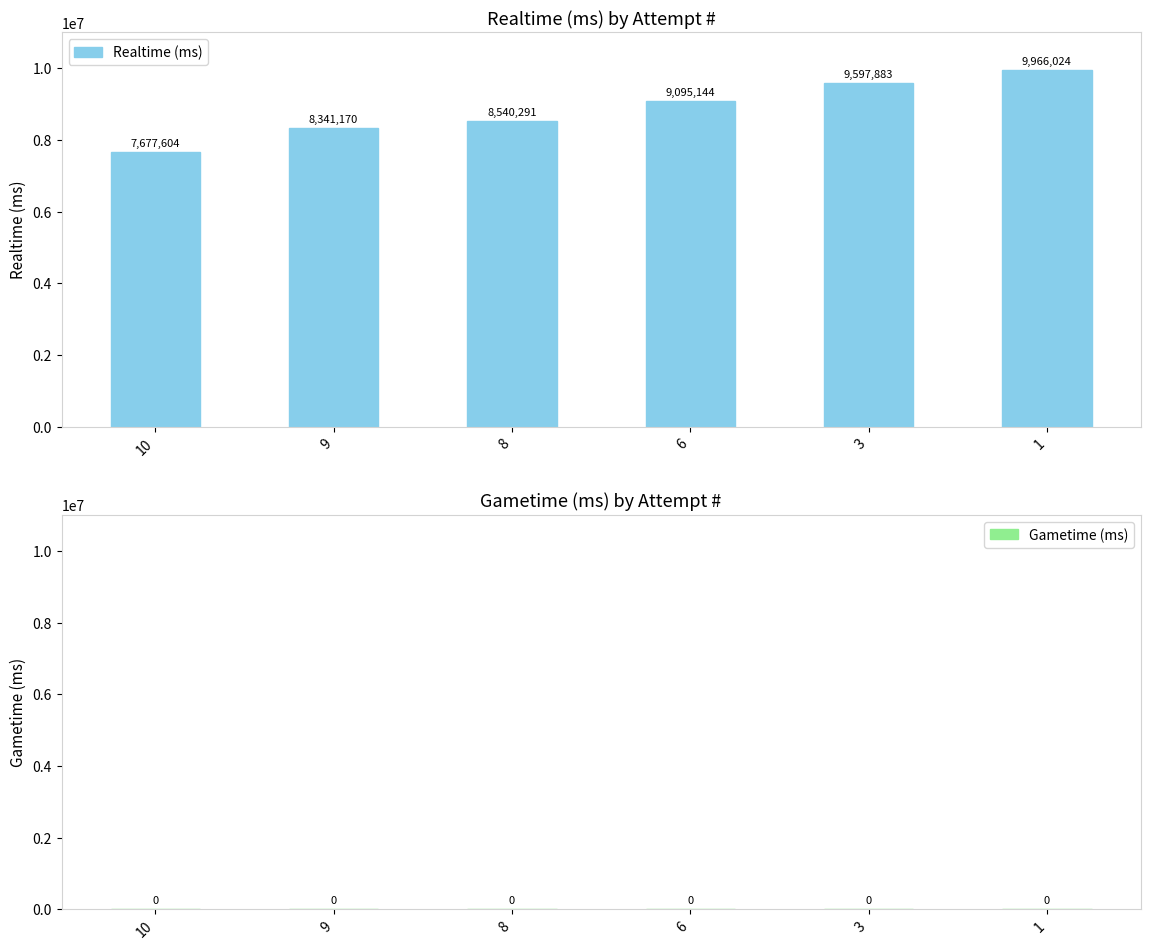

Reading left to right, list all the values displayed in this chart.

10=7677604	9=8341170	8=8540291	6=9095144	3=9597883	1=9966024